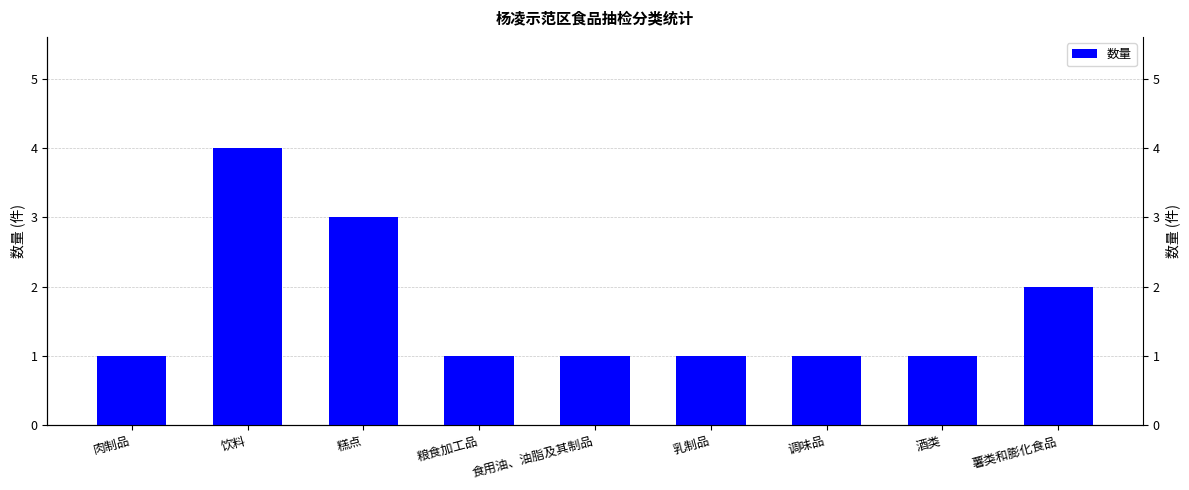

At which label is the value closest to 2?

薯类和膨化食品